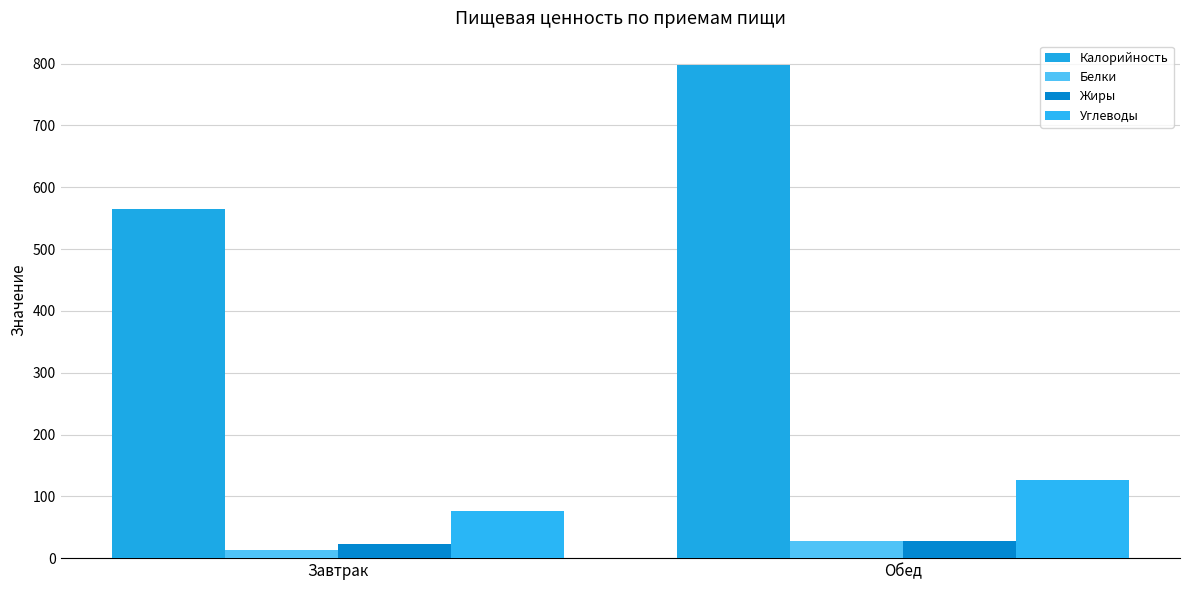

What is the minimum value for Калорийность?

565.5